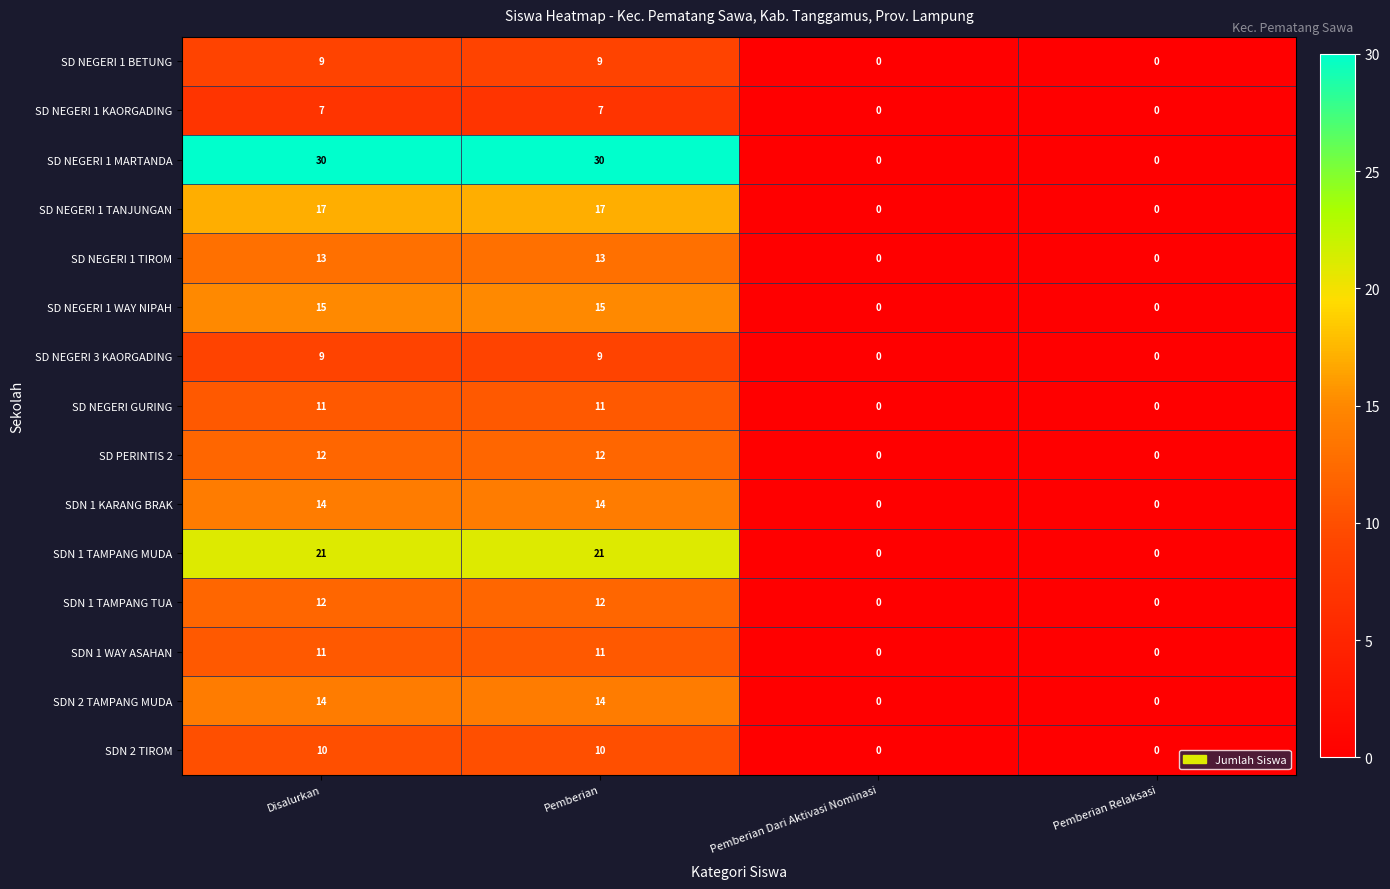

The value of SD NEGERI 1 MARTANDA at Pemberian is 30. True or false?

True